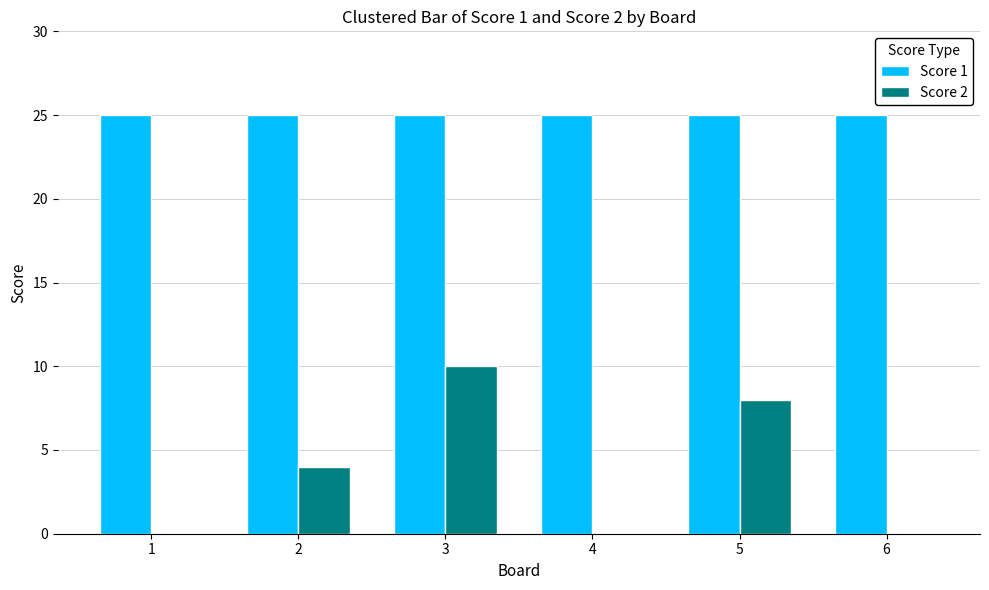

Does the chart contain stacked bars?

No